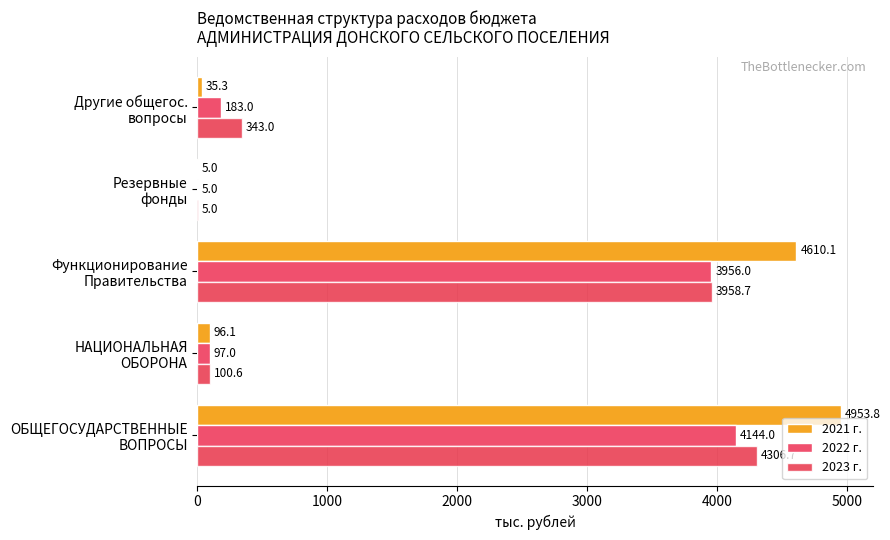

What is the sum of all 2022 г. values?

8385.0